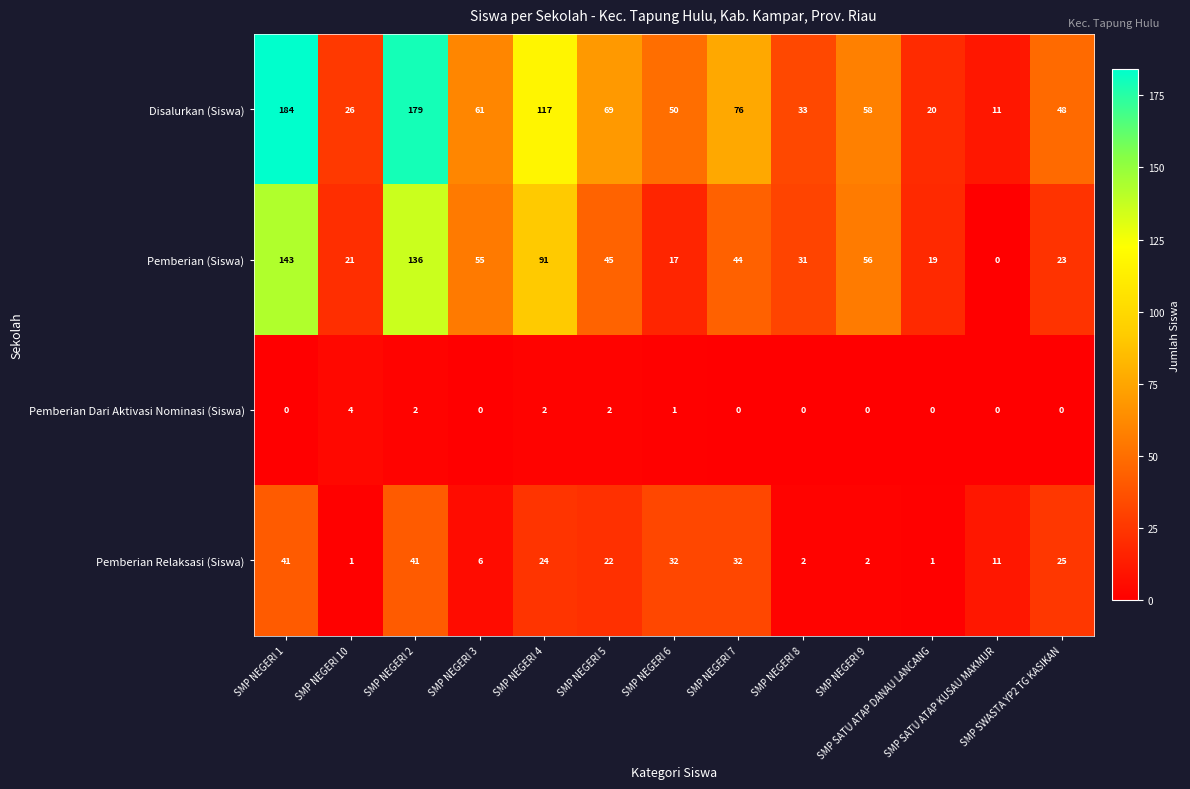

At which category is the sum across all series the highest?

SMP NEGERI 1